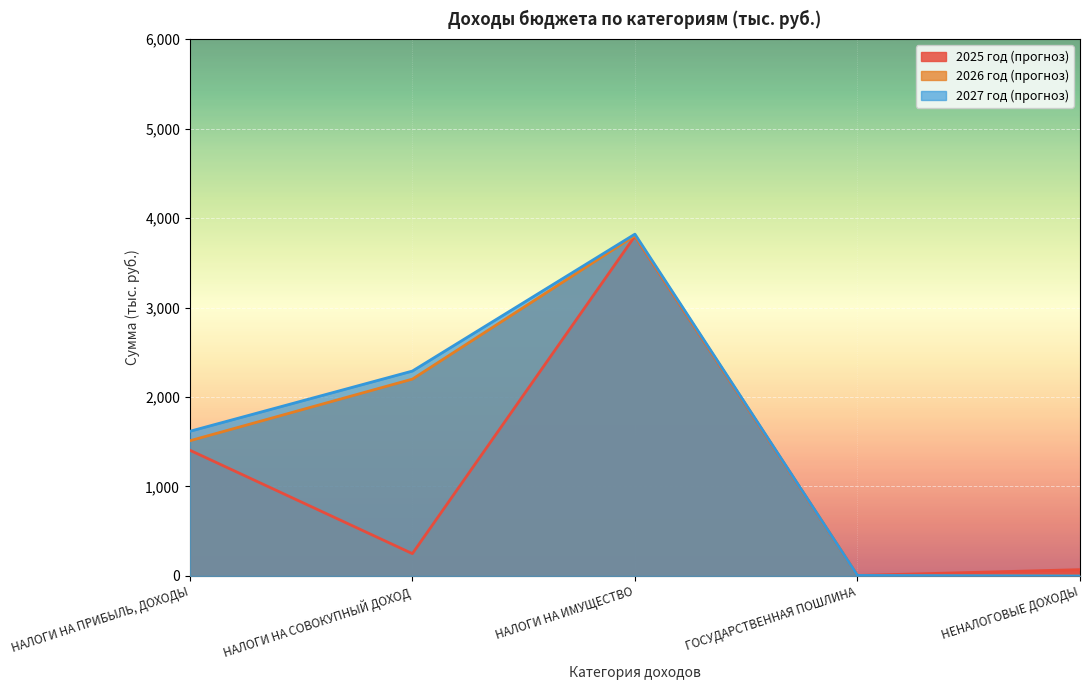

What is the difference between the maximum and minimum values in the 2025 год (прогноз) series?

3792.0